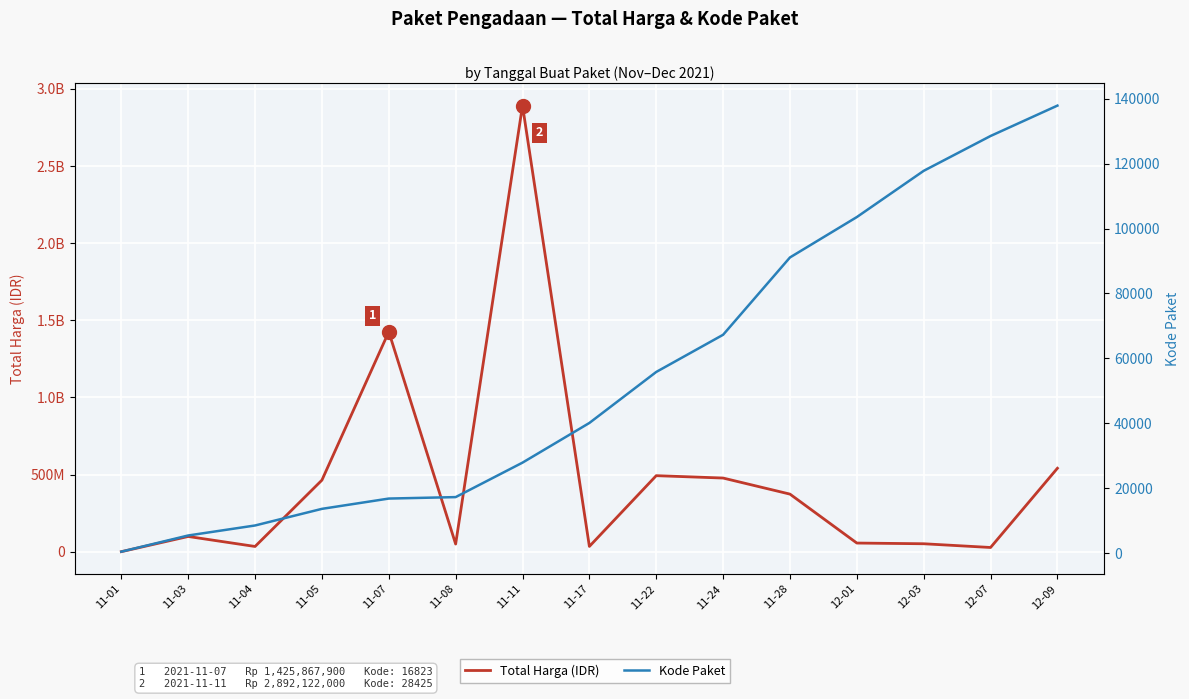

Where is Total Harga (IDR) nearest to the value 1446227800?

11-07